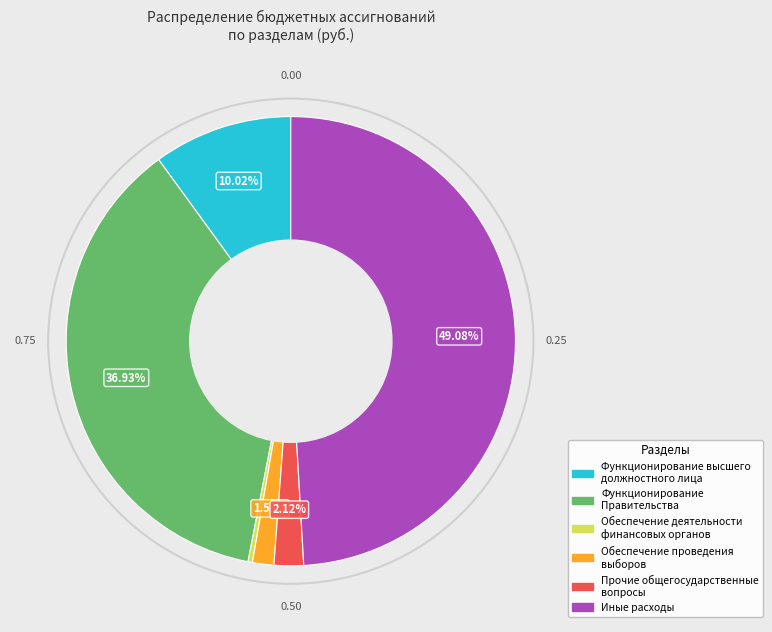

Does Обеспечение деятельности финансовых органов represent more than half of the total?

No